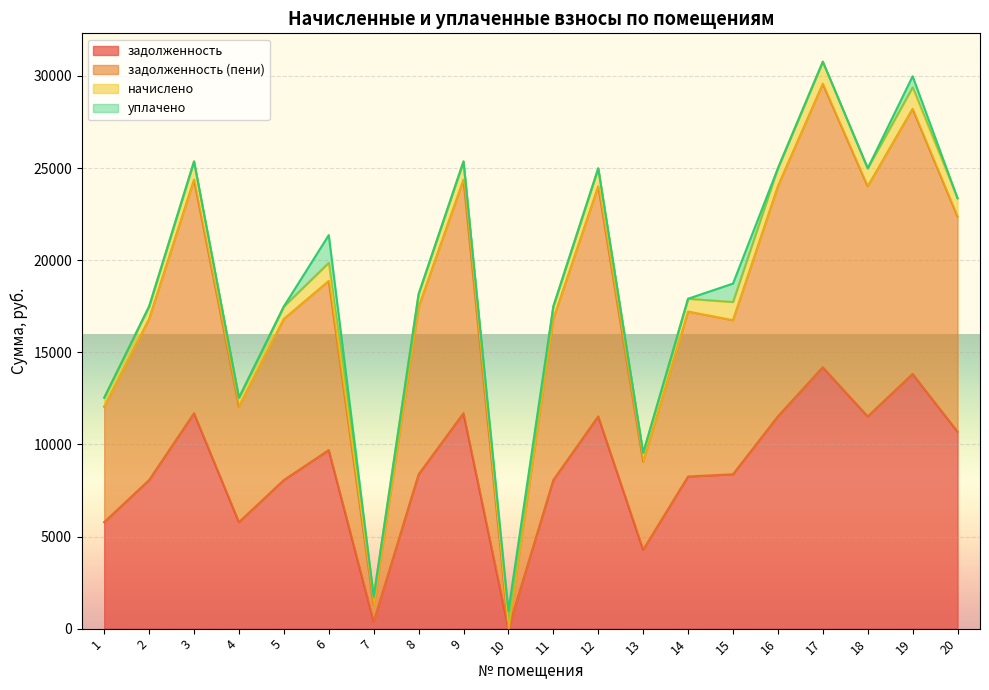

True or false: задолженность (пени) and задолженность cross at least once.

False